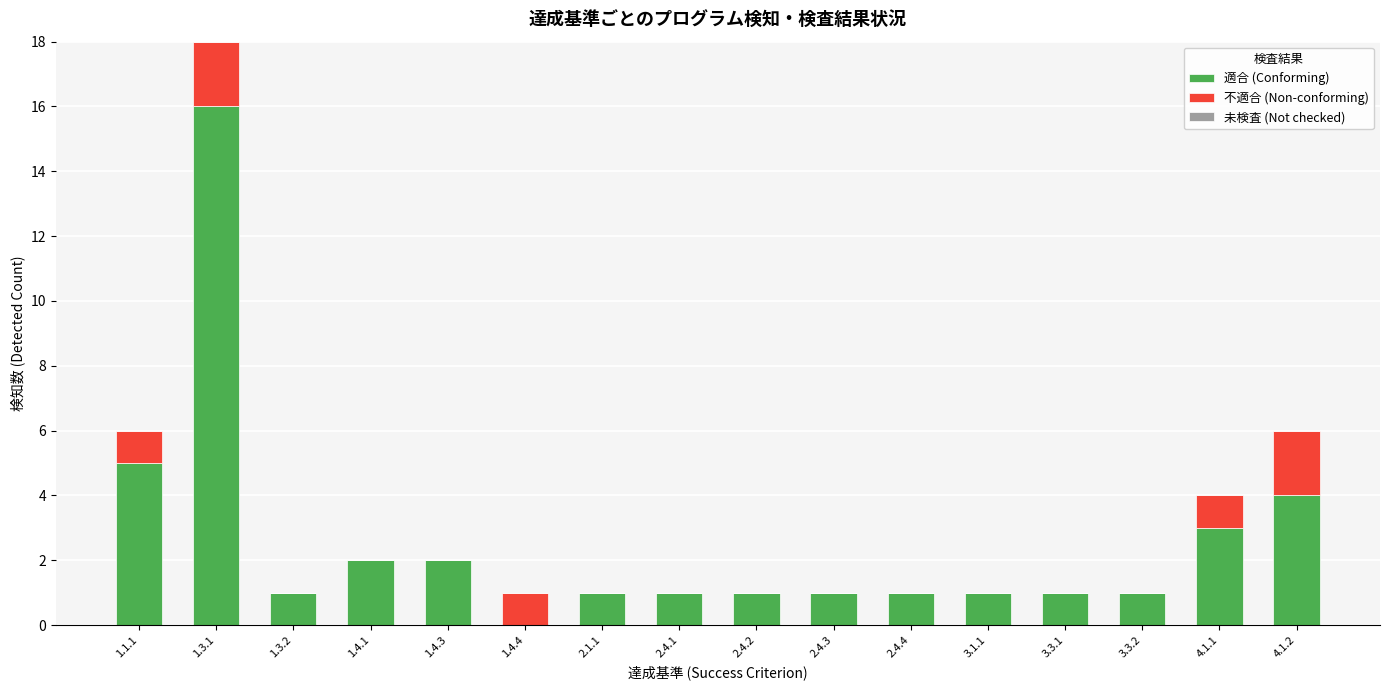

What is the maximum value for 適合 (Conforming)?

16